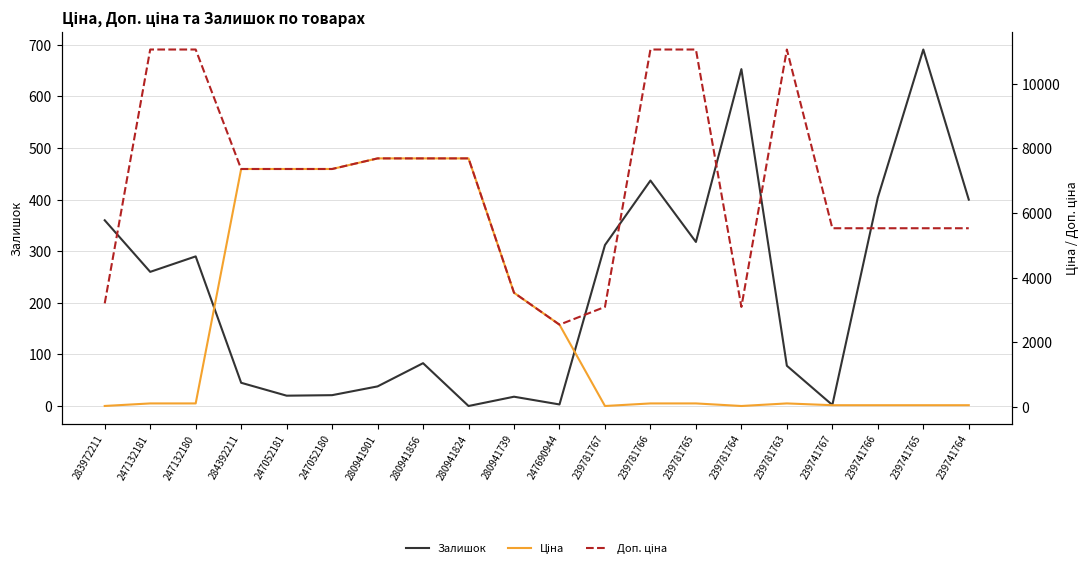

Rank the series by their maximum value, from highest to lowest.

Доп. ціна, Ціна, Залишок